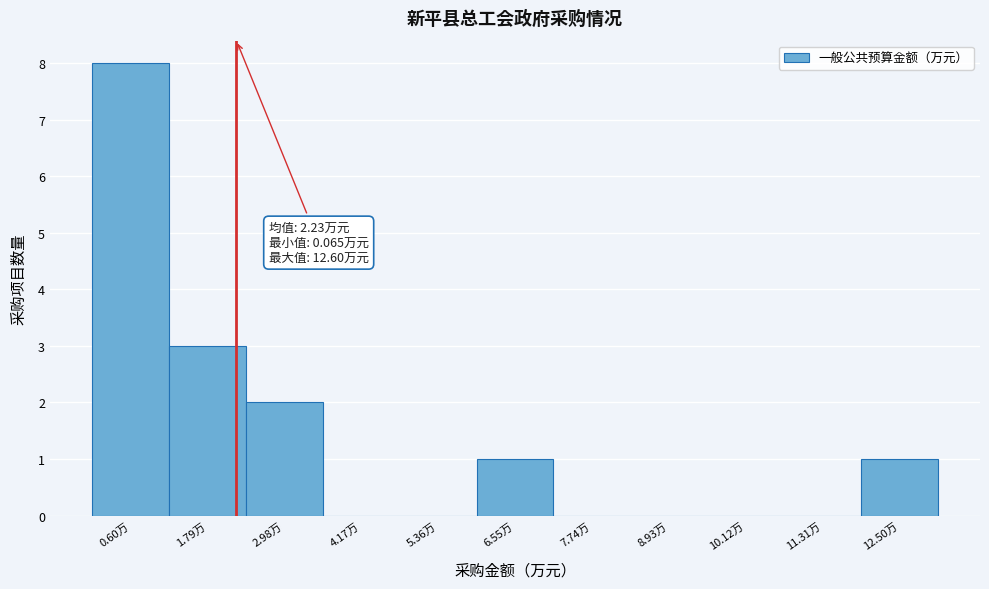

Which range on the x-axis has the tallest bar?

0.0 to 1.2